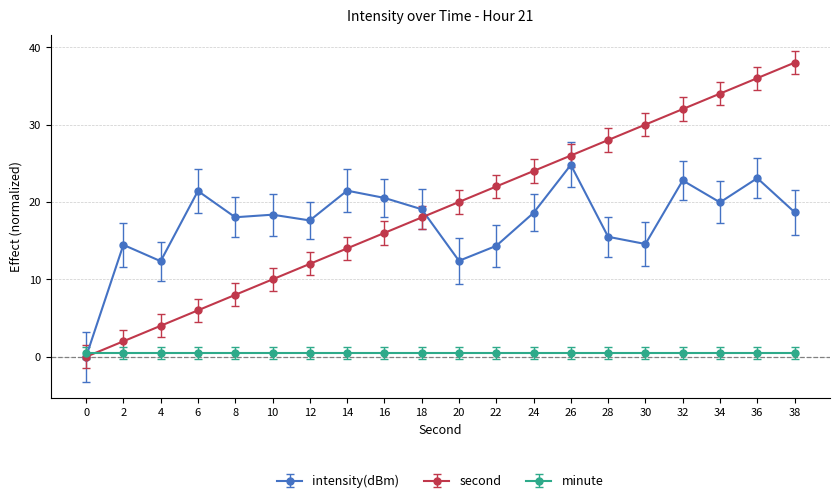

At which category does intensity(dBm) reach its first local valley?

4